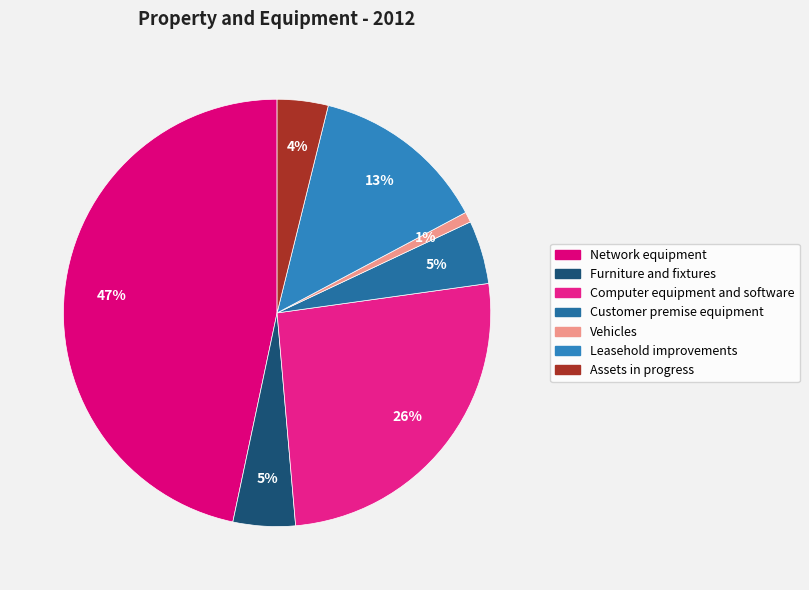

Does any single category account for the majority?

No